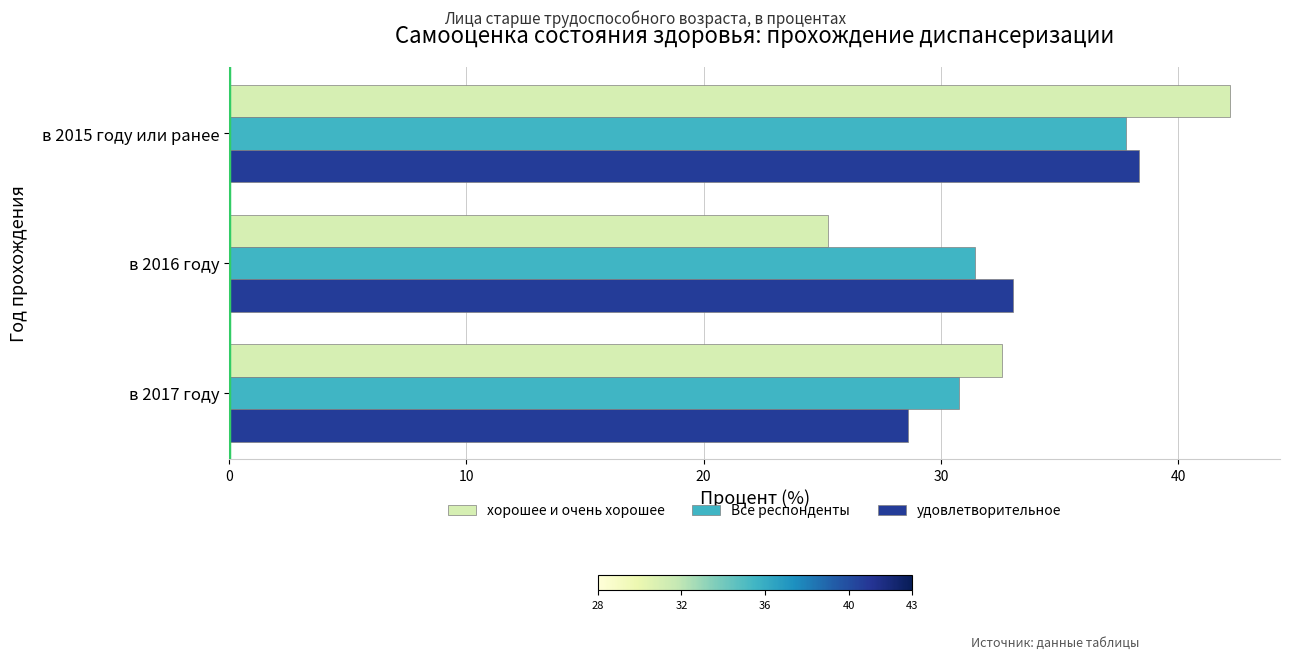

What is the difference between the maximum and minimum values in the Все респонденты series?

7.1